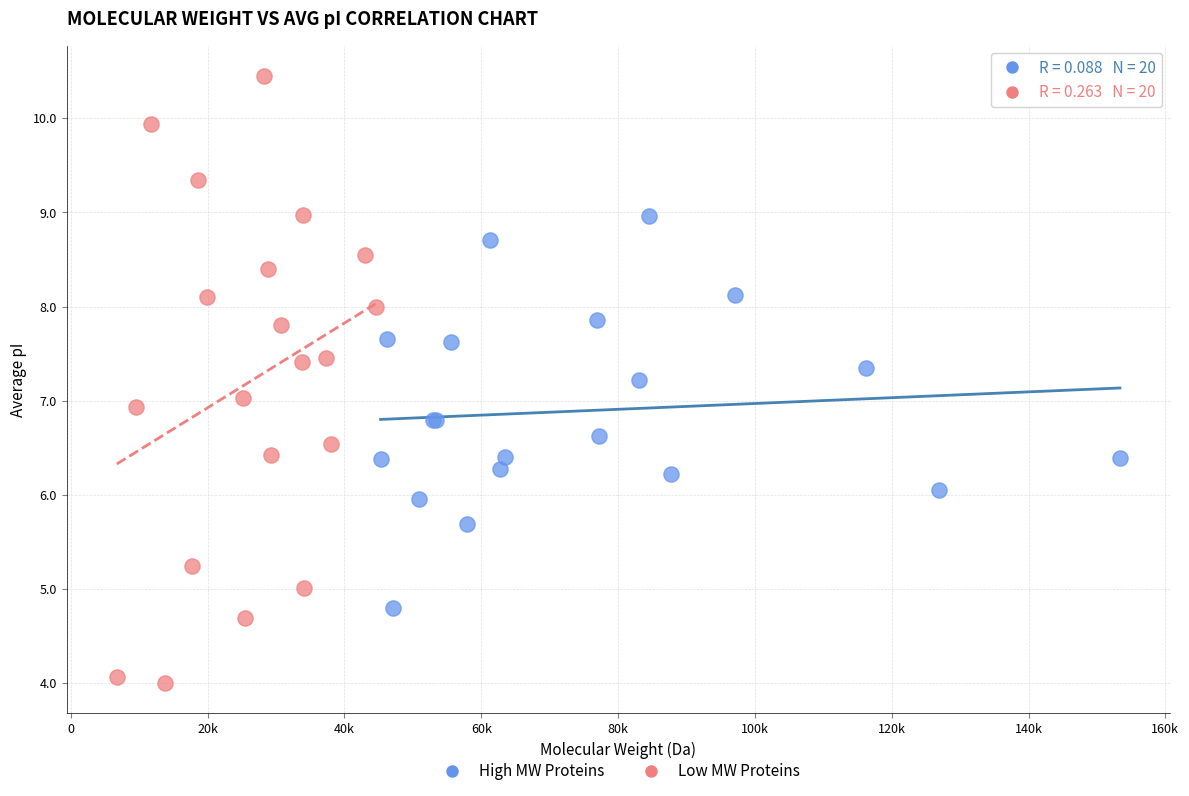

Which series has the widest spread of Y values?

Low MW Proteins